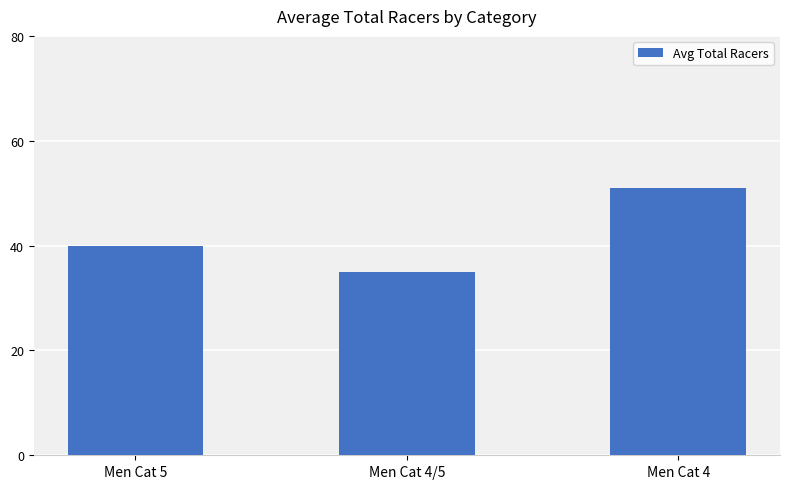

What is the approximate value at Men Cat 5?

40